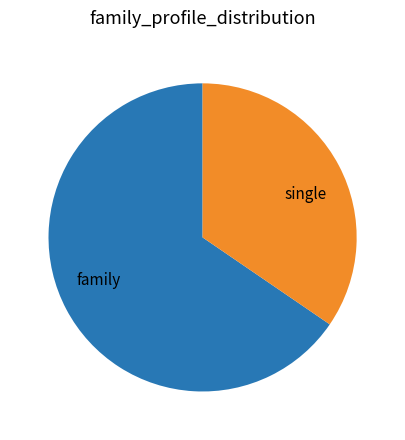

Rank the categories by value from highest to lowest.

family, single